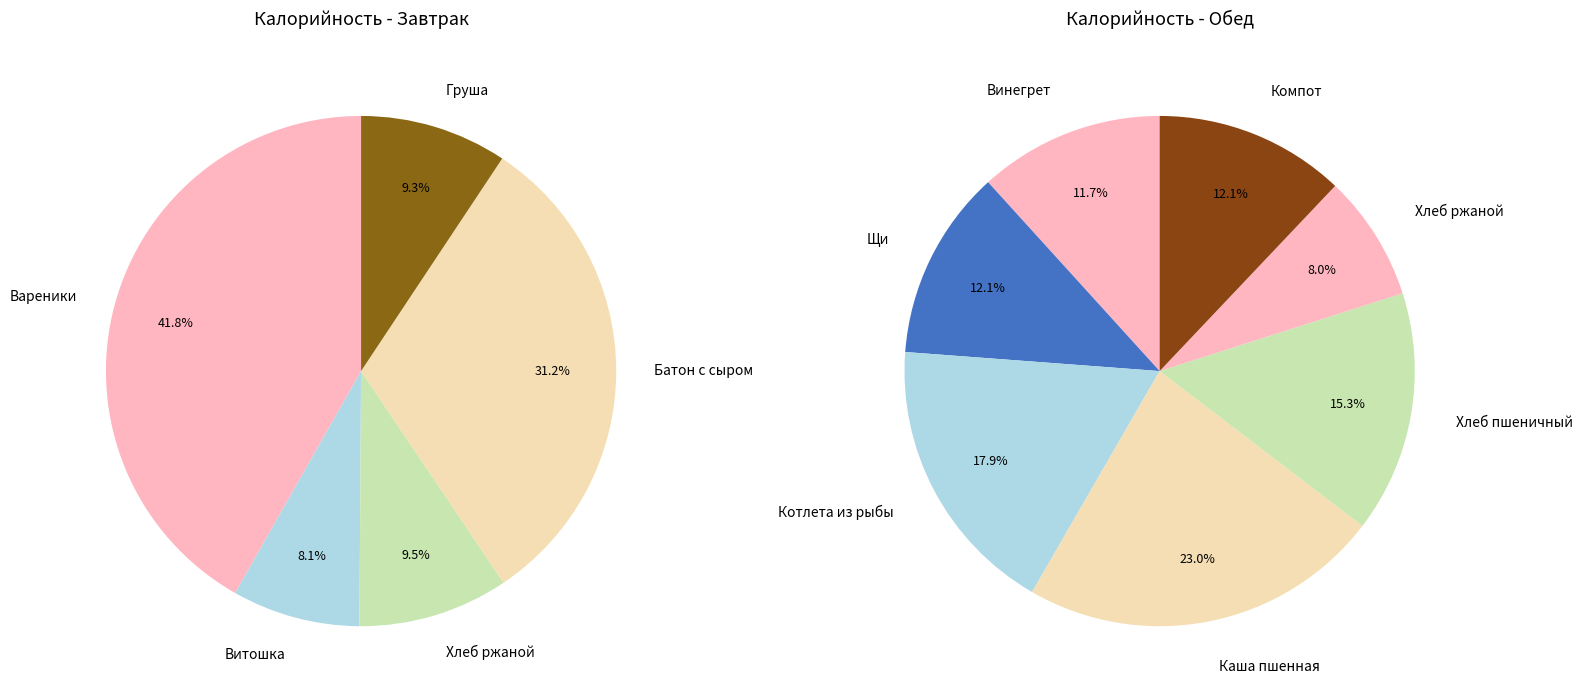

What is the change in value from Винегрет с растительным маслом to Компот из сухофруктов?

+2